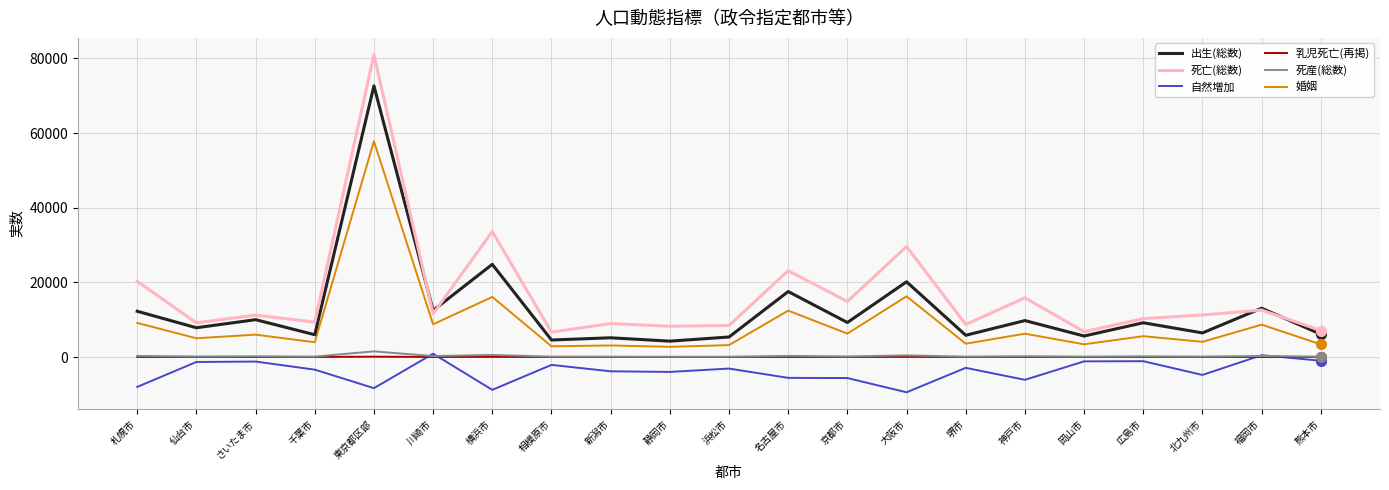

True or false: 死産(総数) has a value of 79 at 静岡市.

True